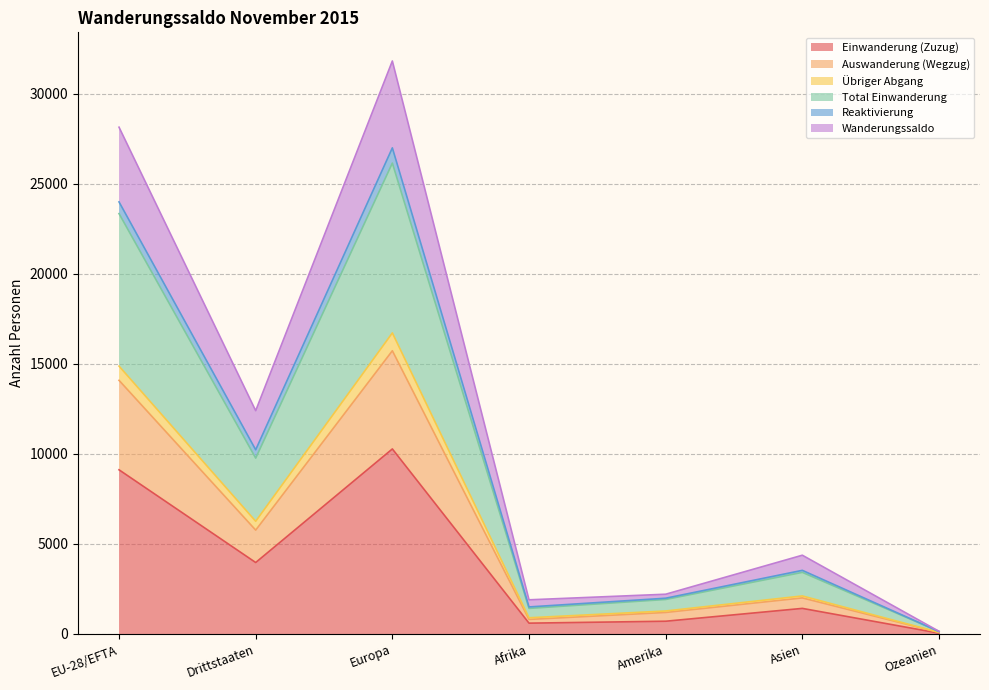

Which category has the lowest value in the Total Einwanderung series?

Ozeanien